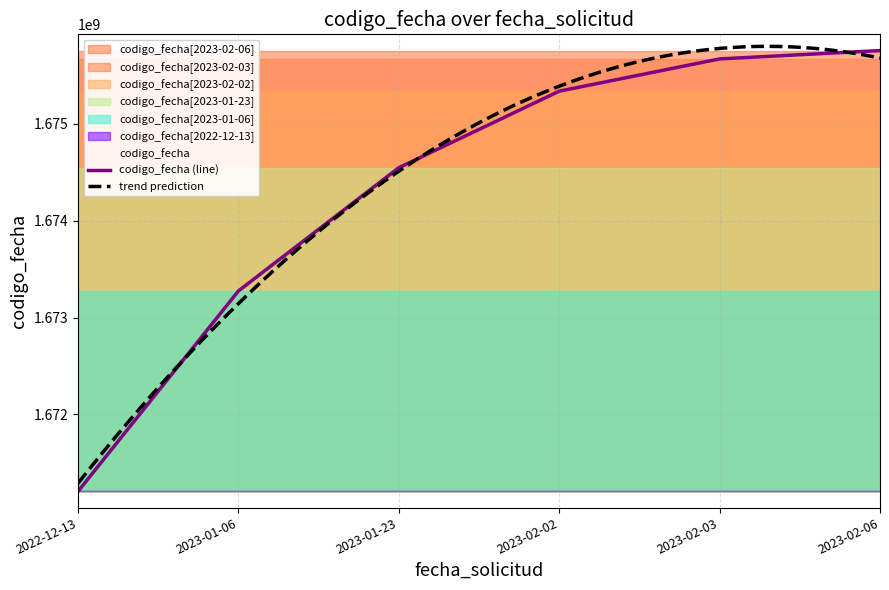

What is the label of the 5th point from the right?

2023-01-06